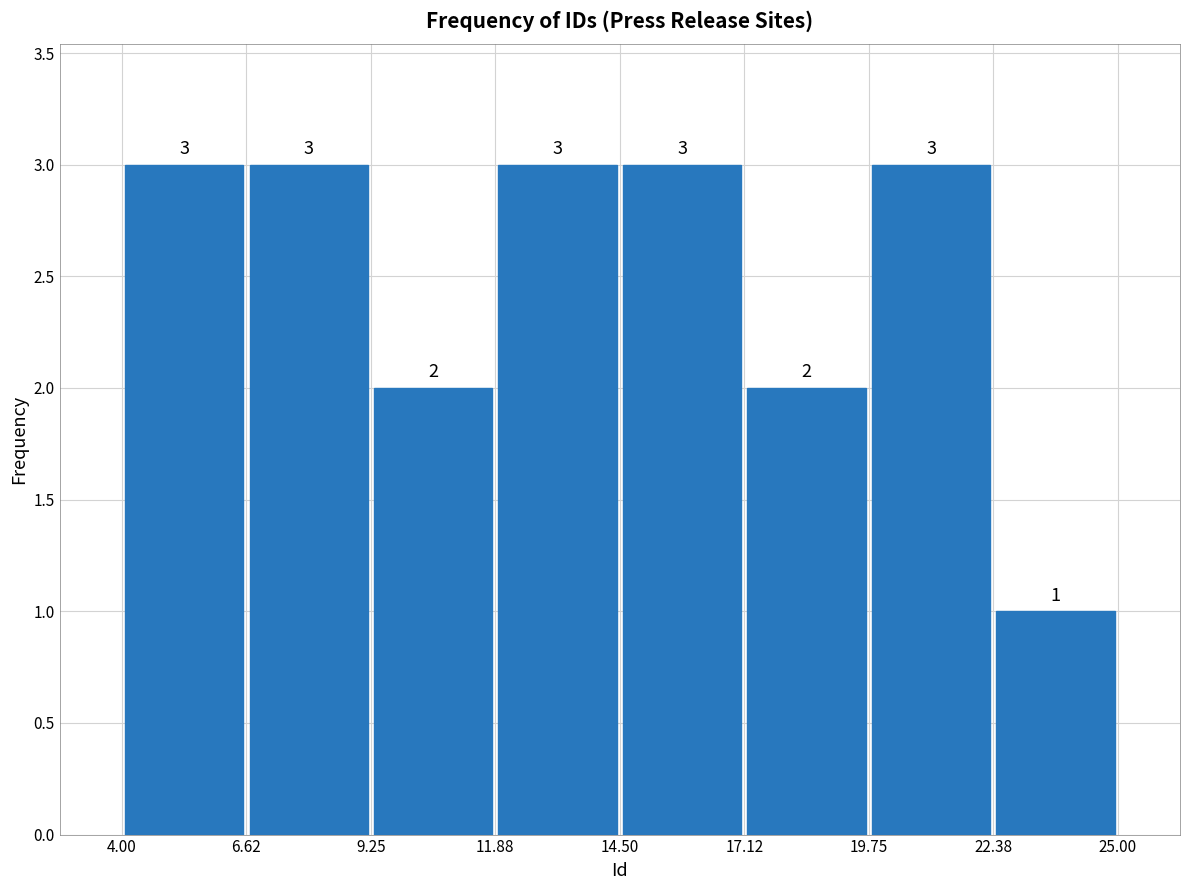

Reading left to right, list every bar in this chart as the range it spans on the x-axis followed by its height.

4.00 to 6.62: 3
6.62 to 9.25: 3
9.25 to 11.88: 2
11.88 to 14.50: 3
14.50 to 17.12: 3
17.12 to 19.75: 2
19.75 to 22.38: 3
22.38 to 25.00: 1